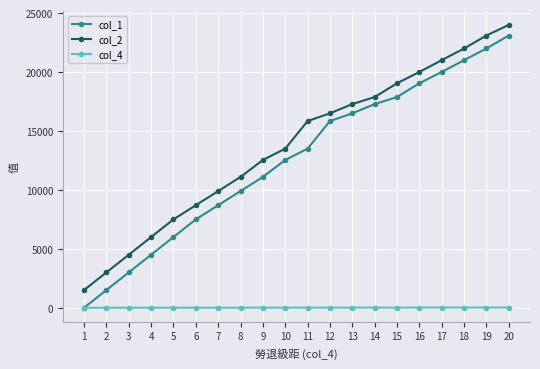

At which category does the chart reach its peak across all series?

20